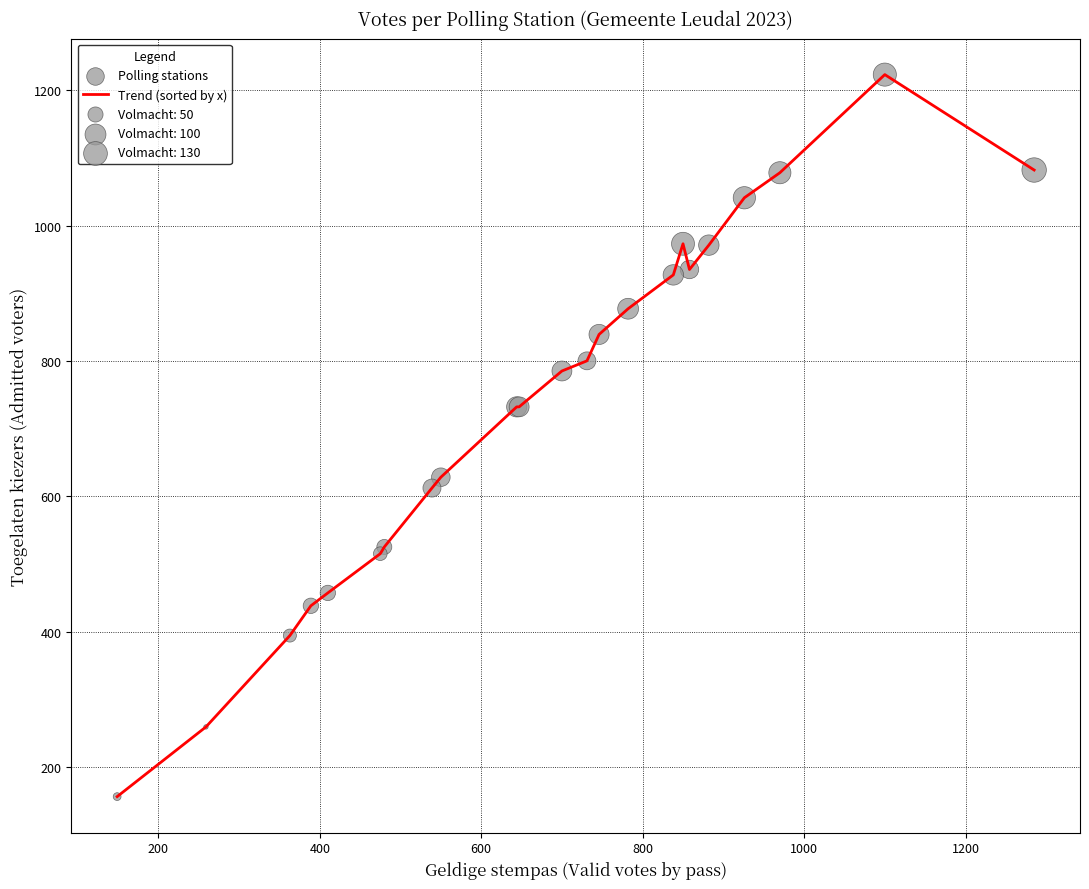

What is the difference between the maximum and minimum values?

1067